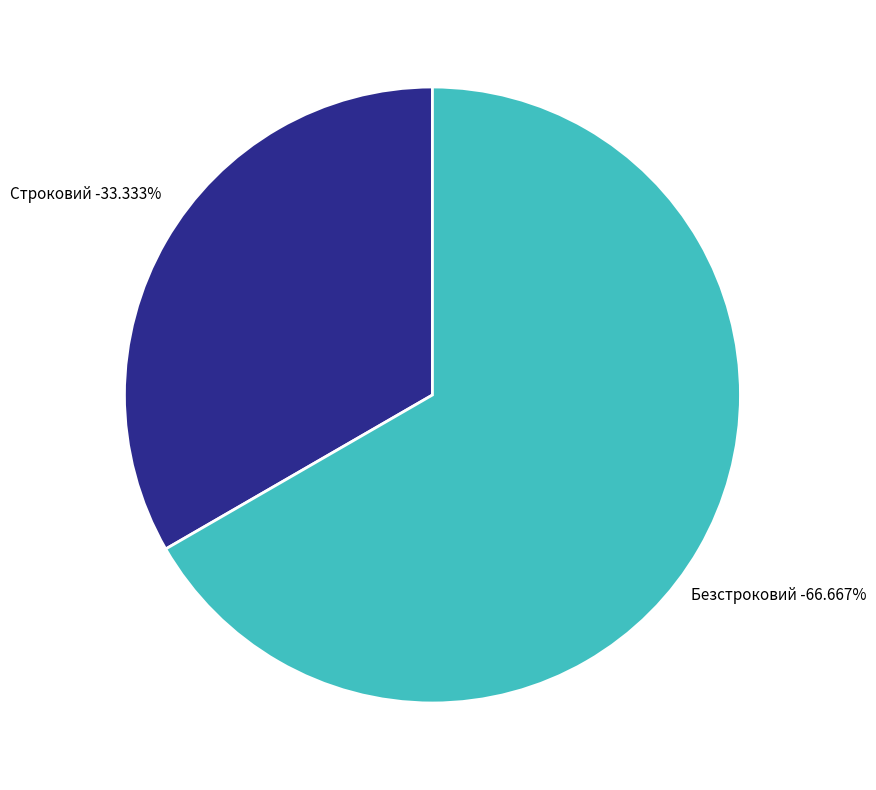

Approximately how many times larger is the value at Строковий compared to Безстроковий?

0.5